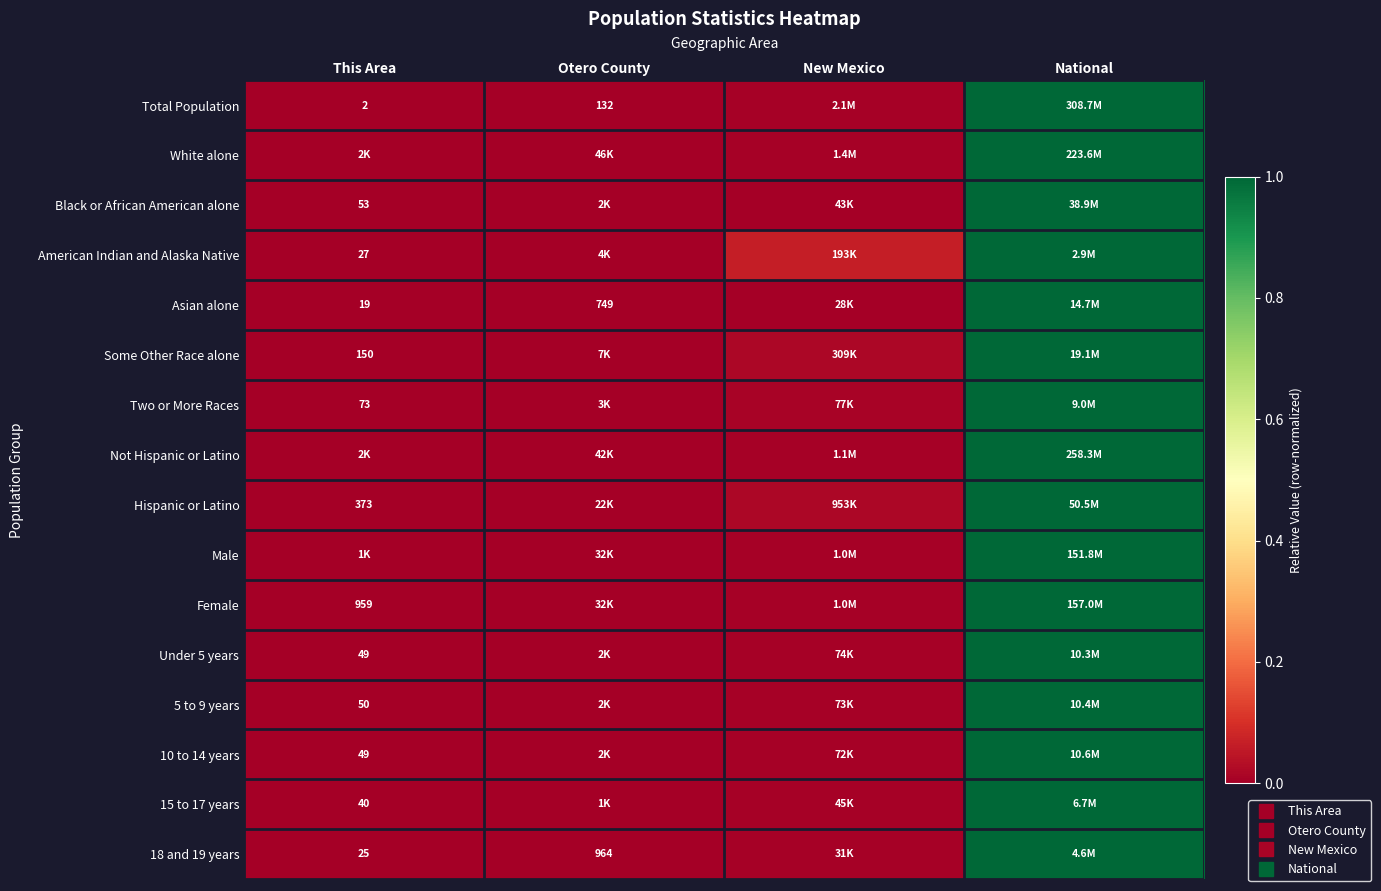

What is the greatest value displayed?

1.0